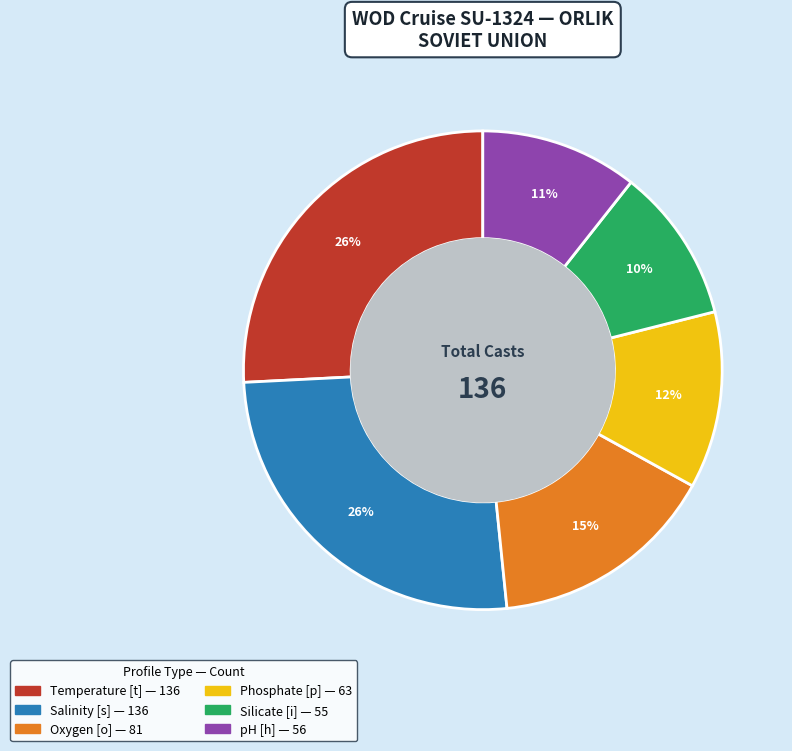

Does any single category account for the majority?

No